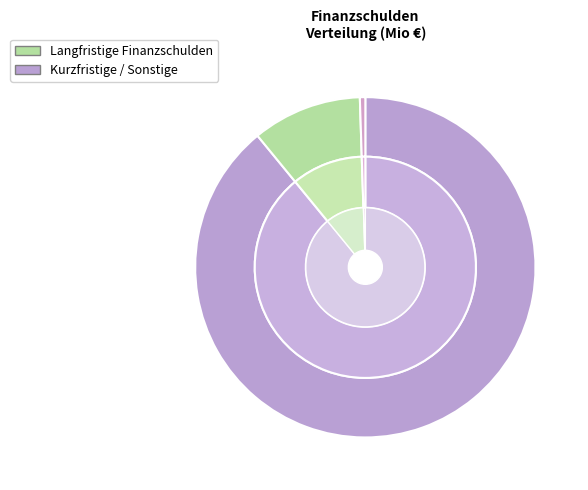

What percentage is the Sonstige Finanzierung slice, to the nearest percent?

1%